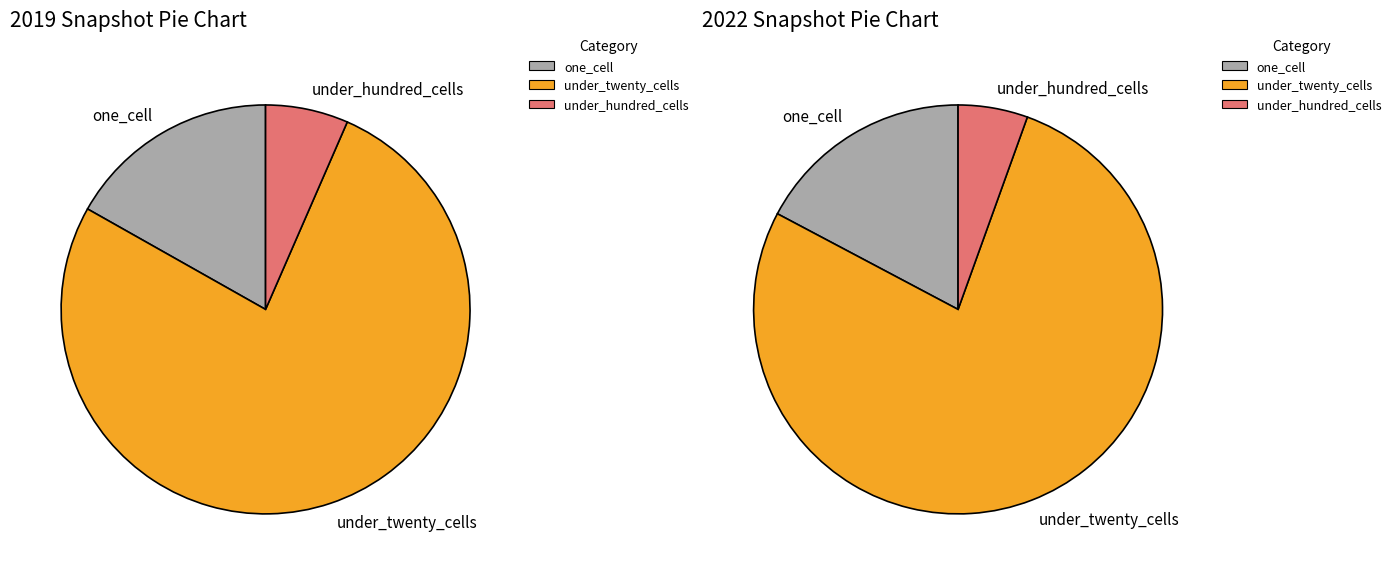

Does 2020-07-01 account for over 50% of the chart?

No